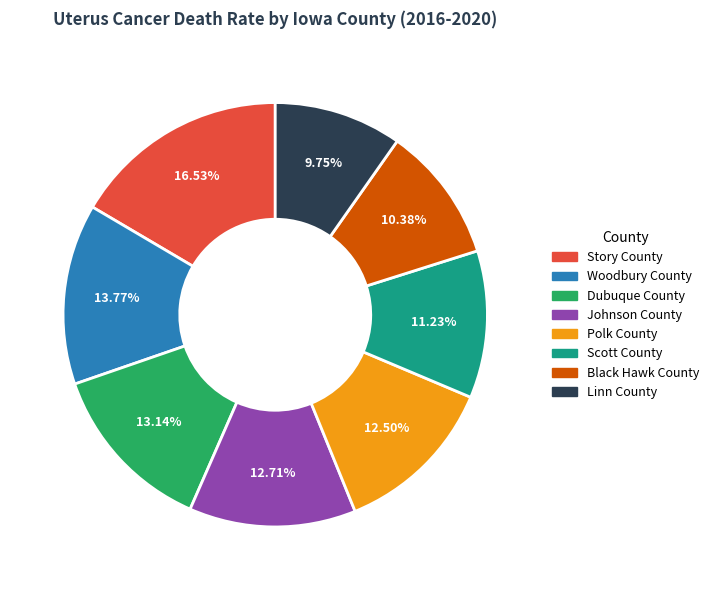

Is there any slice that represents more than half of the pie?

No